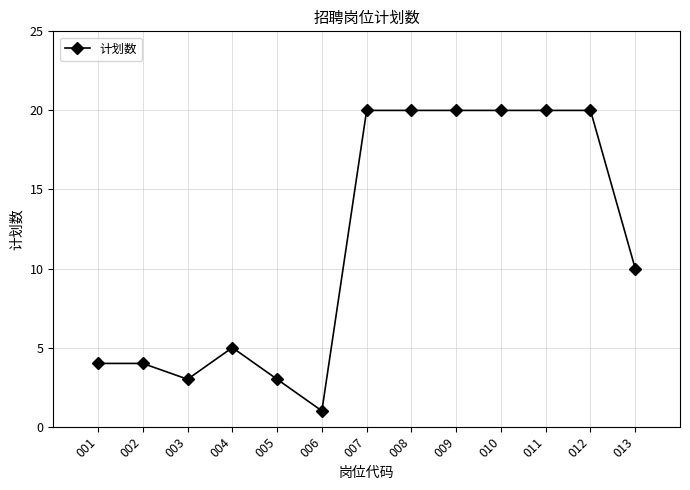

What is the change in value from 001 to 013?

+6